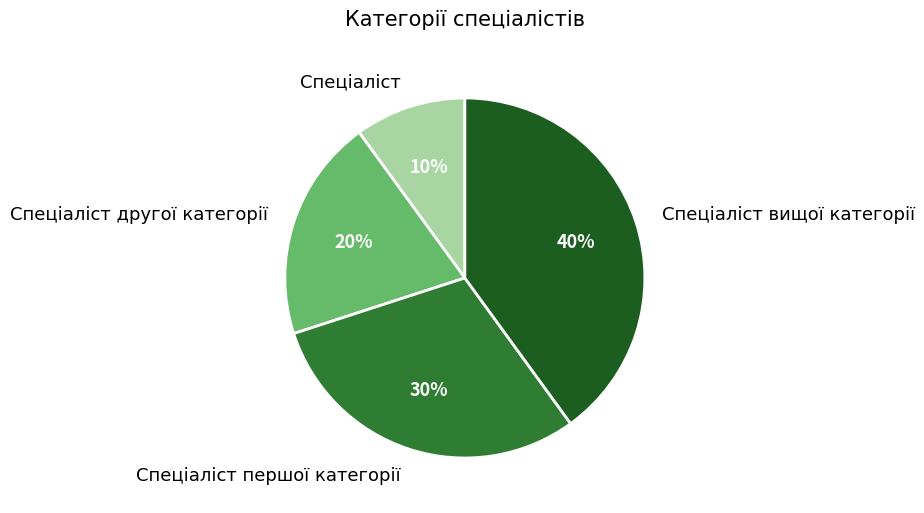

How many slices are in this pie chart?

4